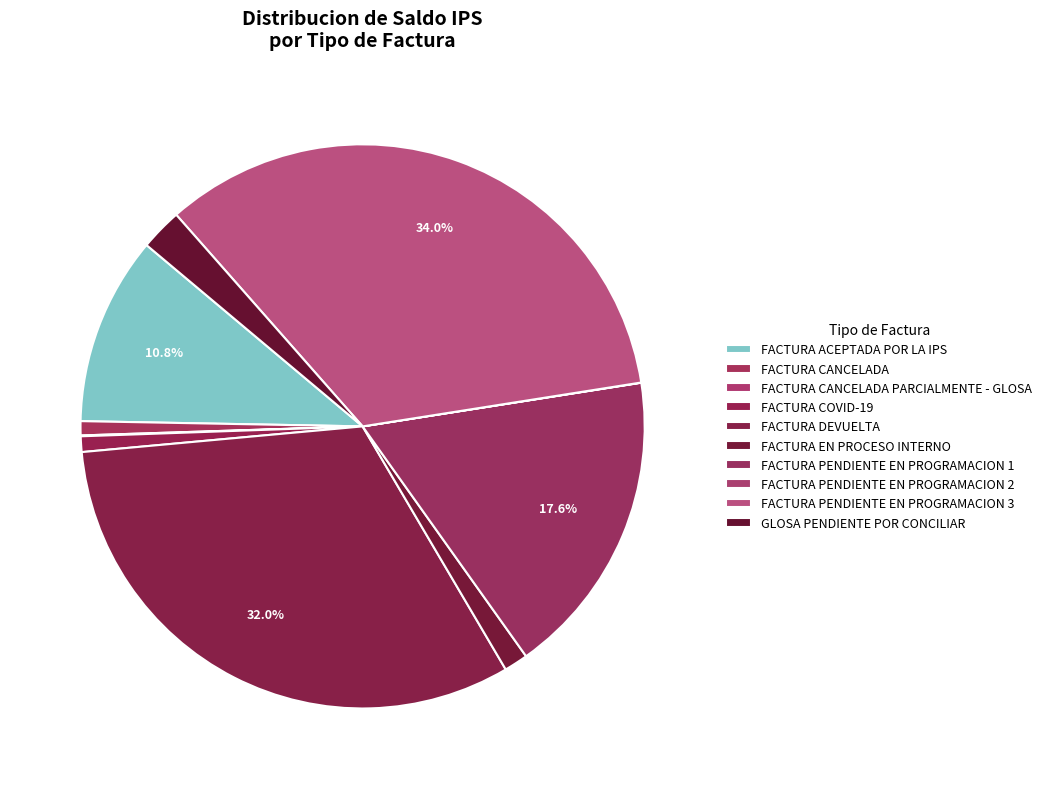

The FACTURA ACEPTADA POR LA IPS slice represents 18% of the pie. True or false?

False